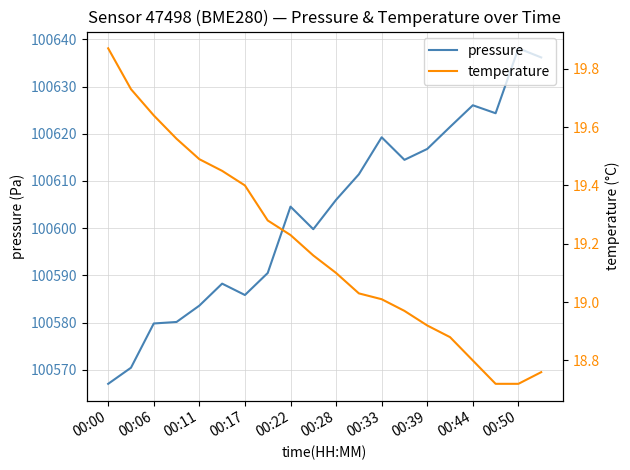

What is the minimum value for pressure?

100567.0